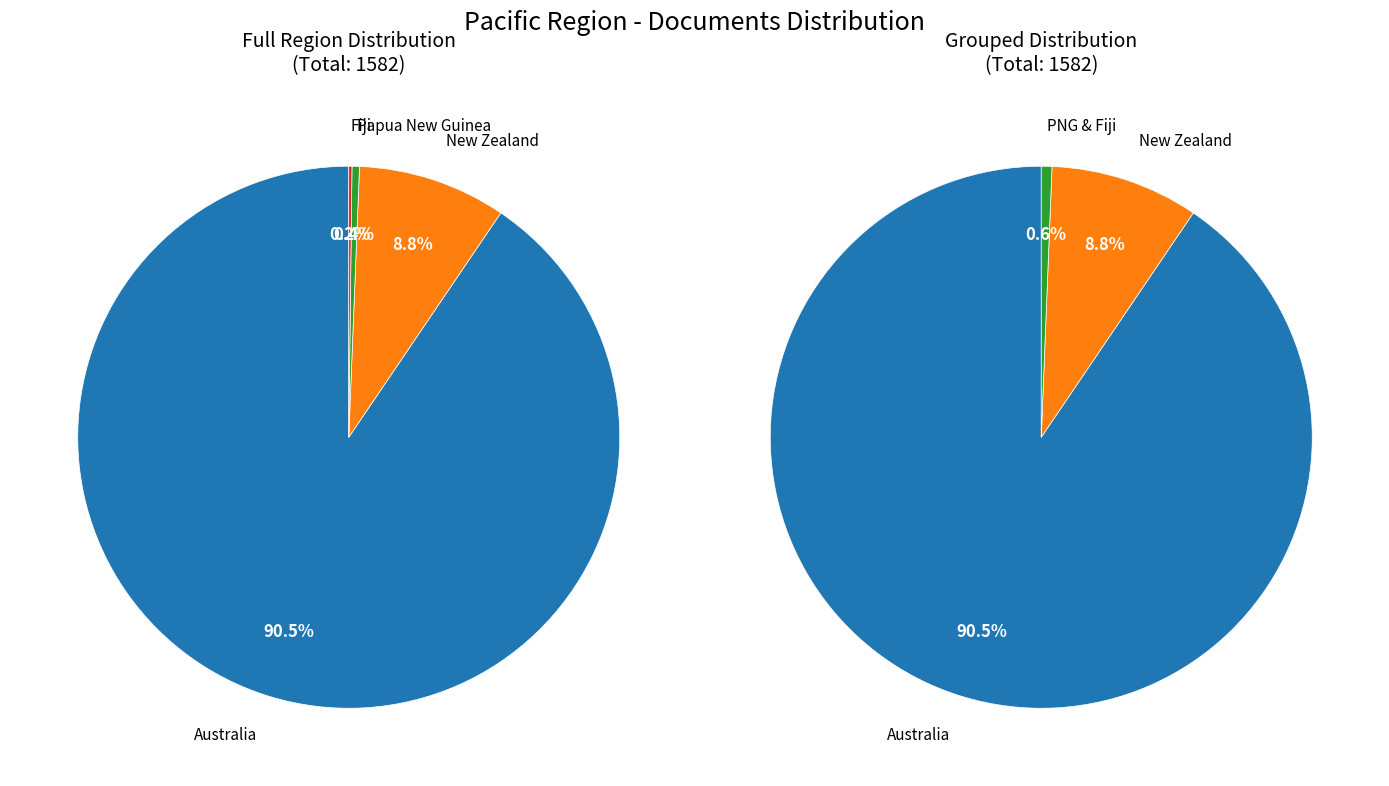

Between Fiji and Papua New Guinea, which is larger?

Papua New Guinea